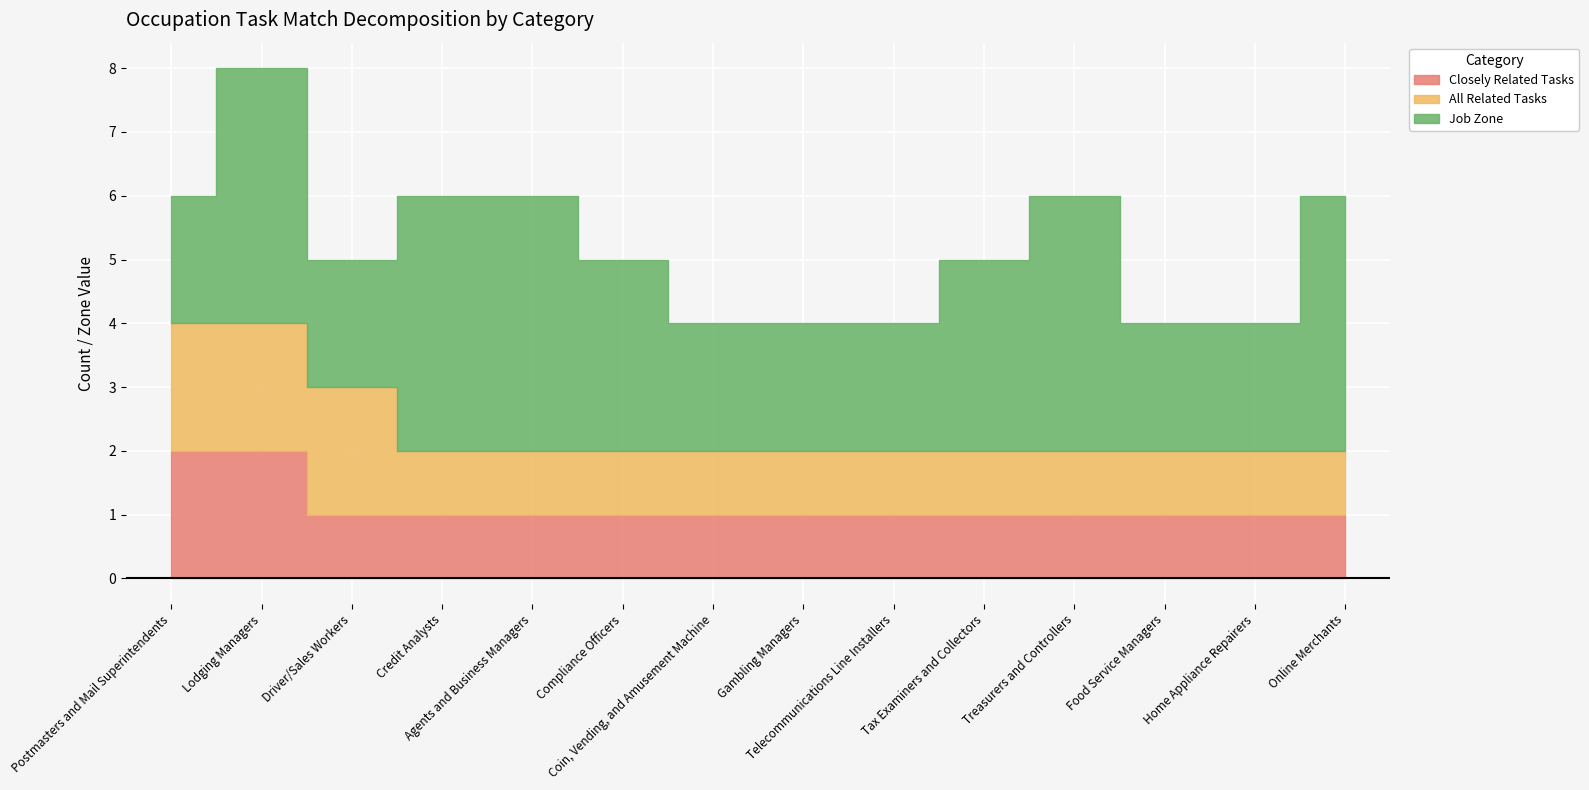

How many data points in Job Zone are less than 3?

7